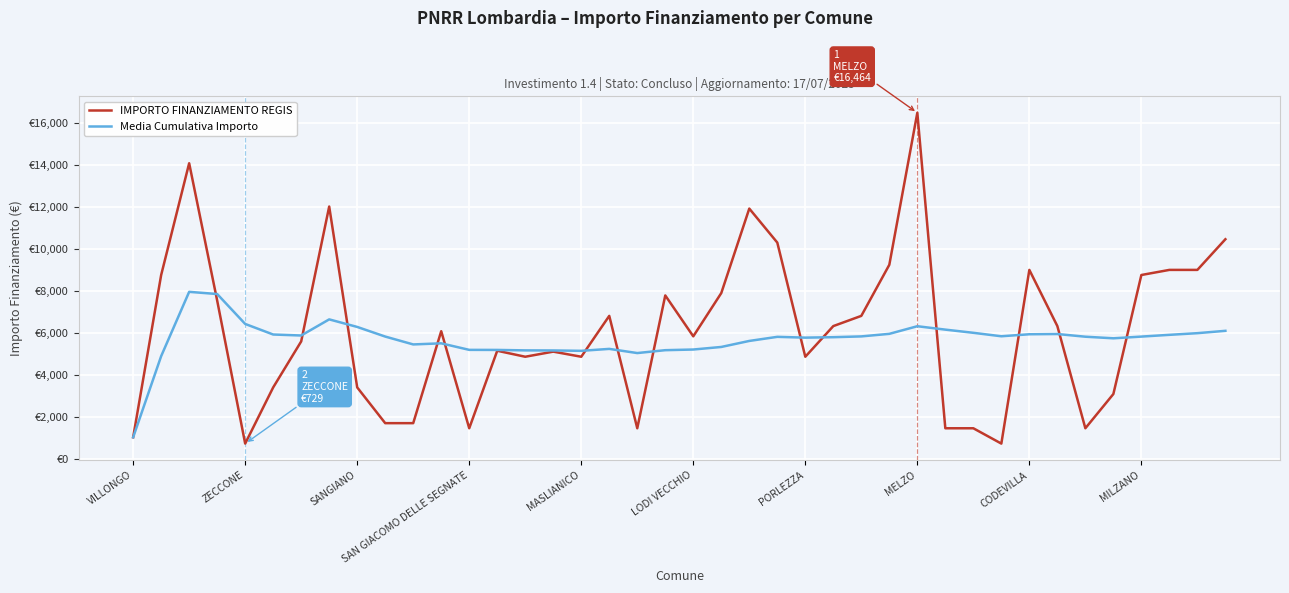

Reading left to right, list all the values displayed in this chart.

IMPORTO FINANZIAMENTO REGIS: 1029.0	8748.0	14063.0	7533.0	729.0	3402.0	5589.0	12005.0	3402.0	1701.0	1701.0	6075.0	1458.0	5145.0	4860.0	5103.0	4860.0	6804.0	1458.0	7776.0	5831.0	7889.0	11907.0	10290.0	4860.0	6318.0	6804.0	9234.0	16464.0	1458.0	1458.0	729.0	8991.0	6318.0	1458.0	3087.0	8748.0	8991.0	8991.0	10449.0
Media Cumulativa Importo: 1029.0	4888.5	7946.7	7843.2	6420.4	5917.3	5870.4	6637.2	6277.8	5820.1	5445.6	5498.1	5187.3	5184.3	5162.7	5158.9	5141.4	5233.7	5035.0	5172.1	5203.4	5325.5	5611.7	5806.6	5768.7	5789.8	5827.4	5949.1	6311.7	6149.9	5998.5	5833.8	5929.5	5940.9	5812.9	5737.1	5818.5	5902.0	5981.2	6092.9